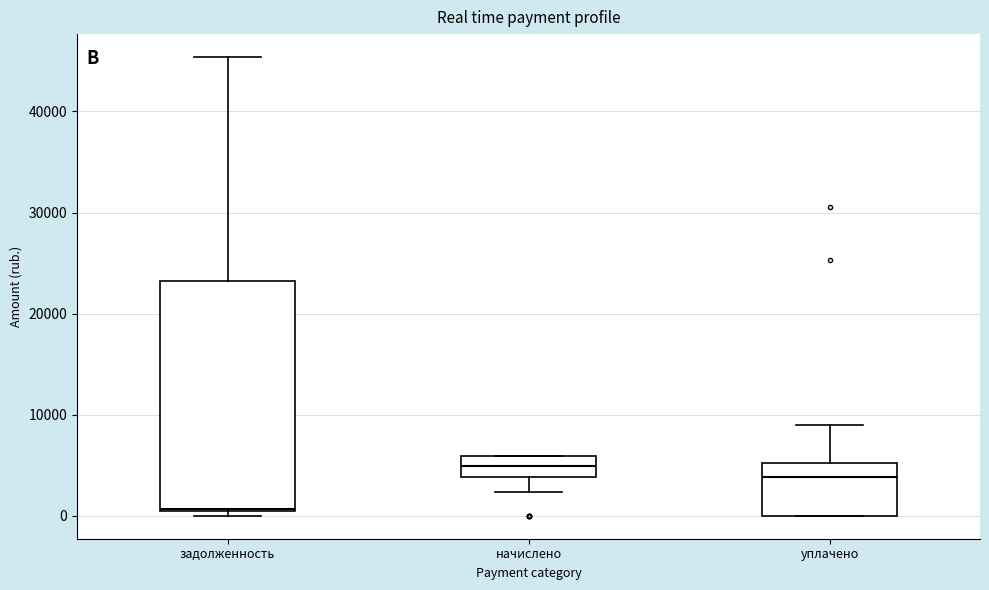

Which box is the tallest, from its lower edge to its upper edge?

задолженность